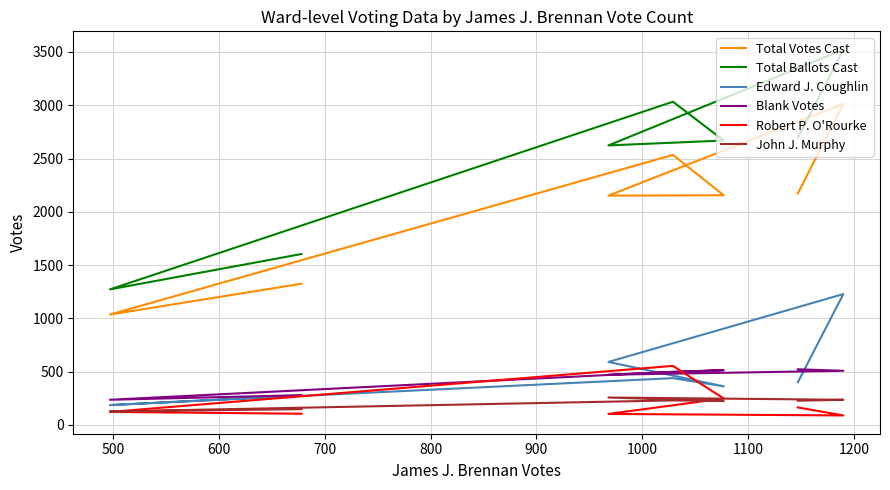

Between 900 and 1000, which is larger?

1000